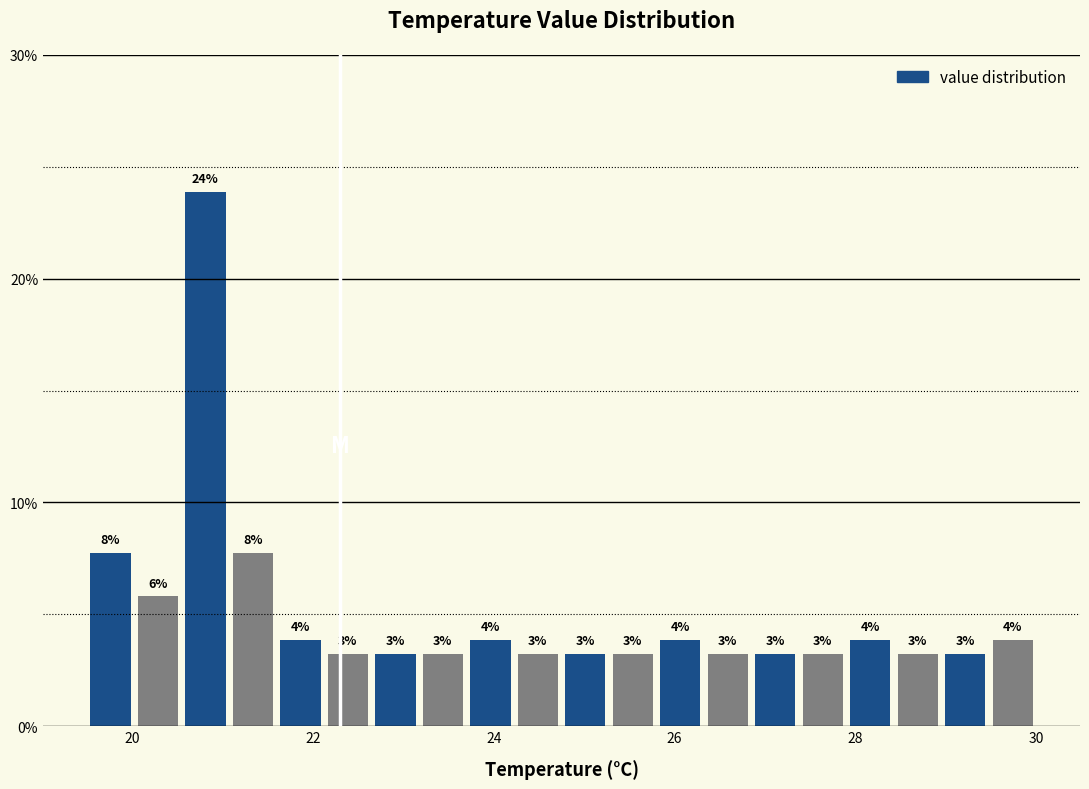

Read against the x-axis, roughly where is the centre of the tallest bar?

20.8